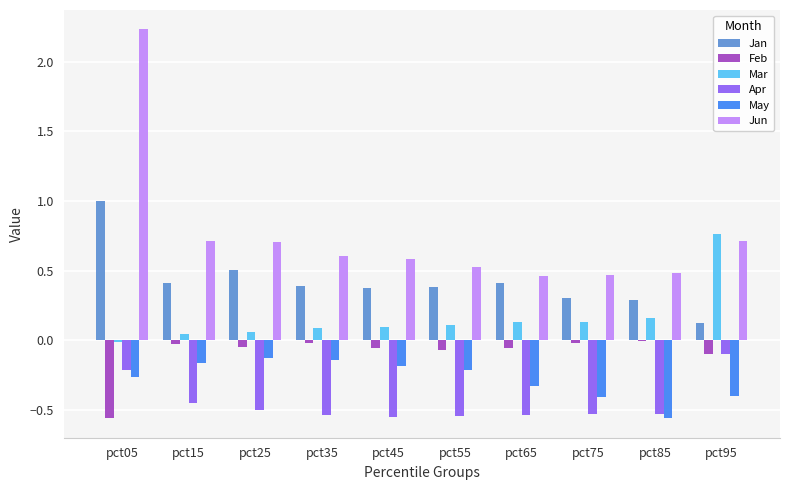

How many groups of bars are there?

10